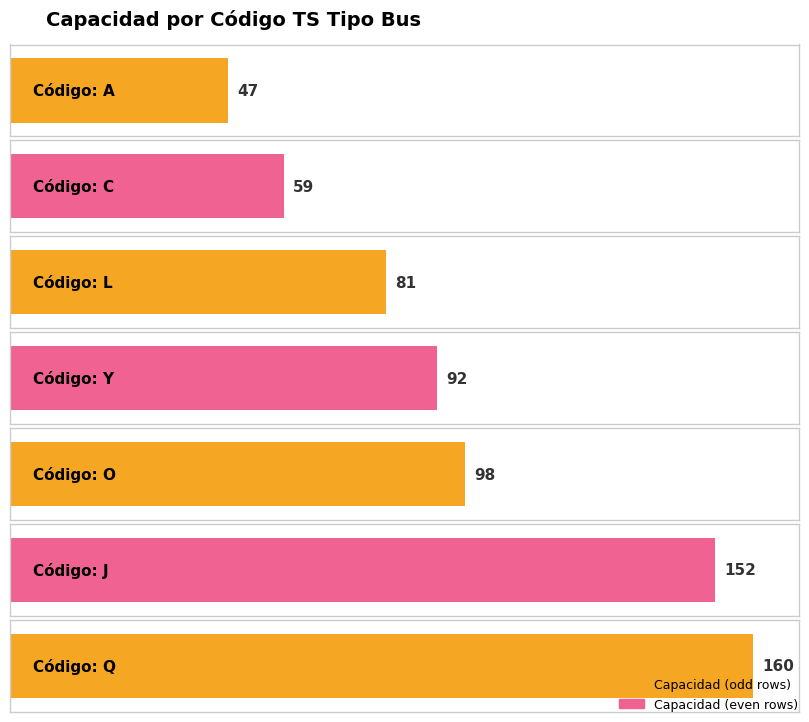

What is the label of the 3rd bar from the right?

O